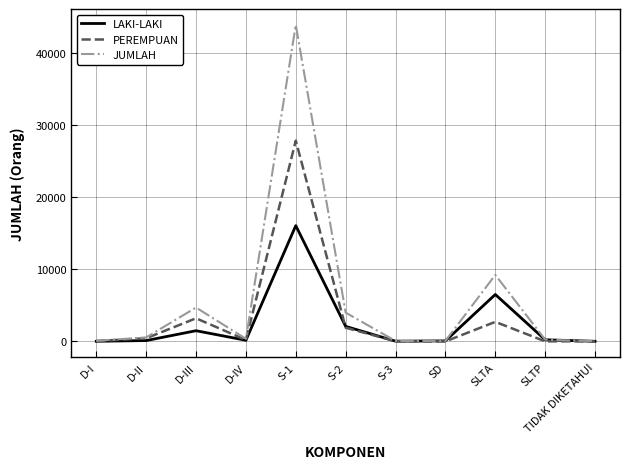

What is the lowest value of the JUMLAH series?

38